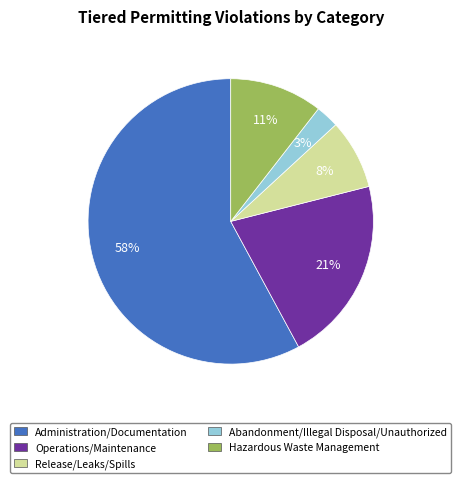

True or false: Release/Leaks/Spills accounts for 18% of the total.

False